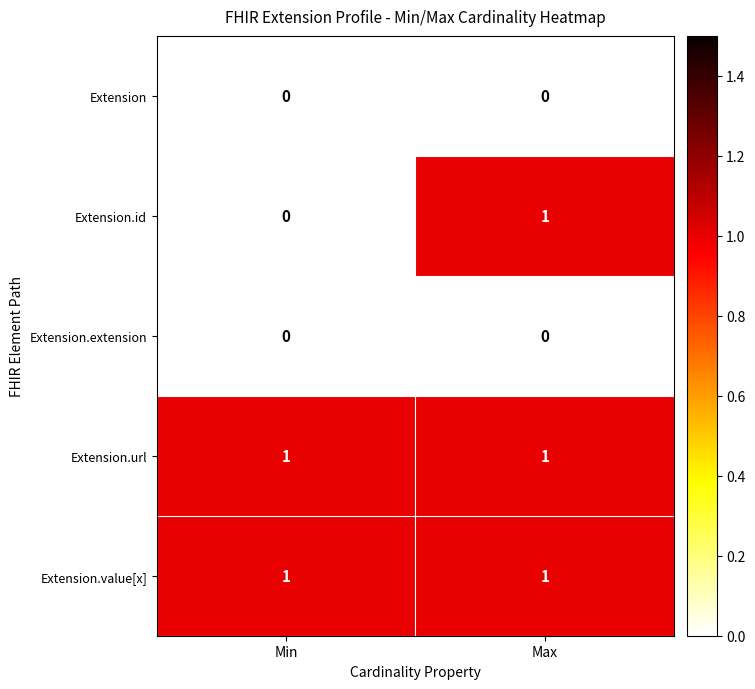

At which category is the sum across all series the highest?

Max